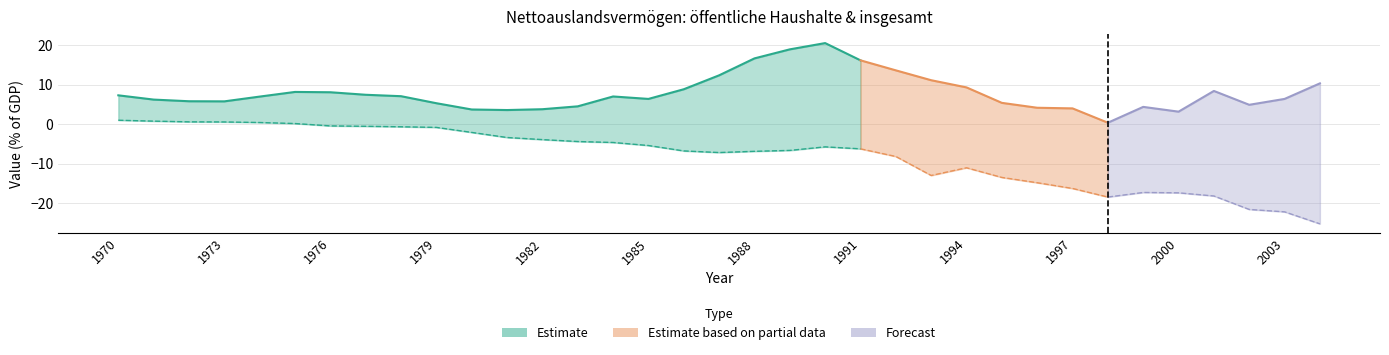

True or false: insgesamt and öffentliche Haushalte cross at least once.

False